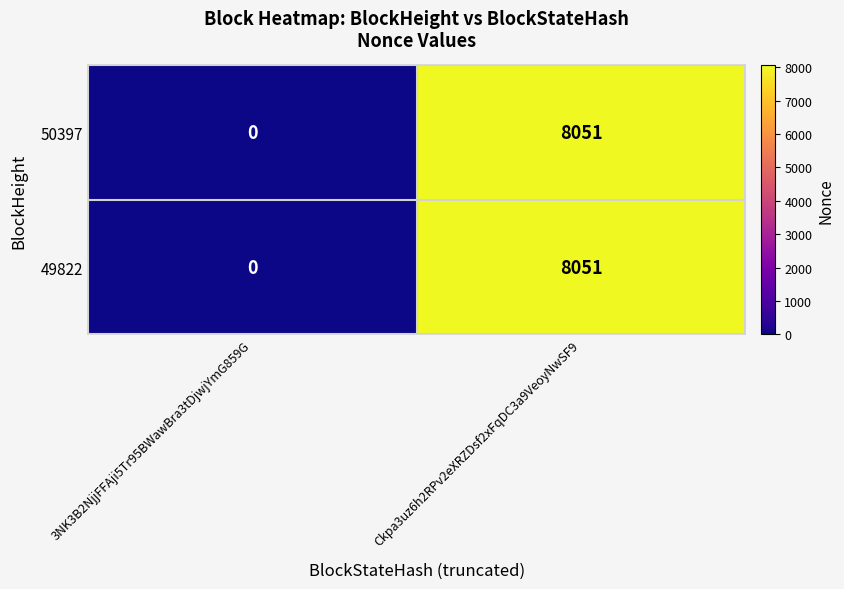

At how many categories does at least one series exceed 5623?

1